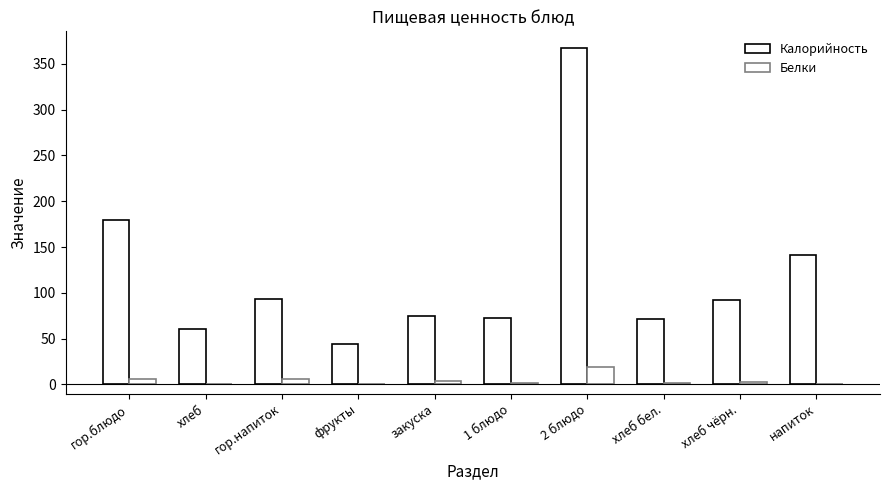

Count the Белки values in the range 0 to 6.

9